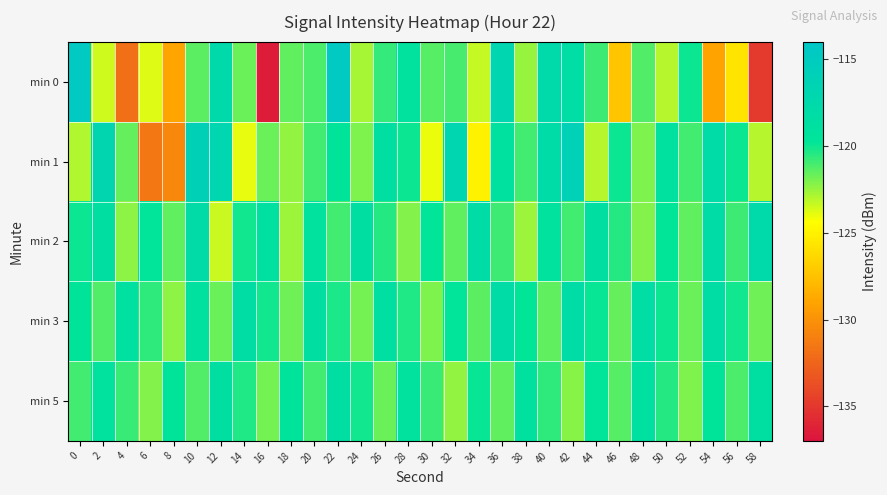

What is the difference between the highest and lowest values at 0?

8.2